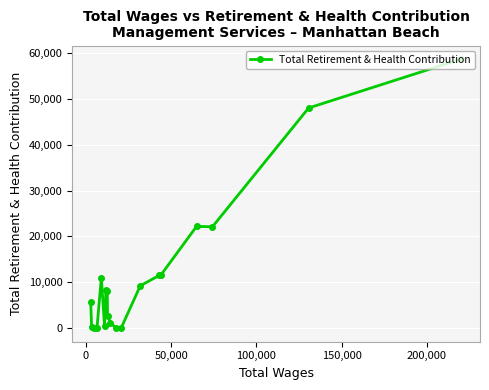

What is the greatest value displayed?

58652